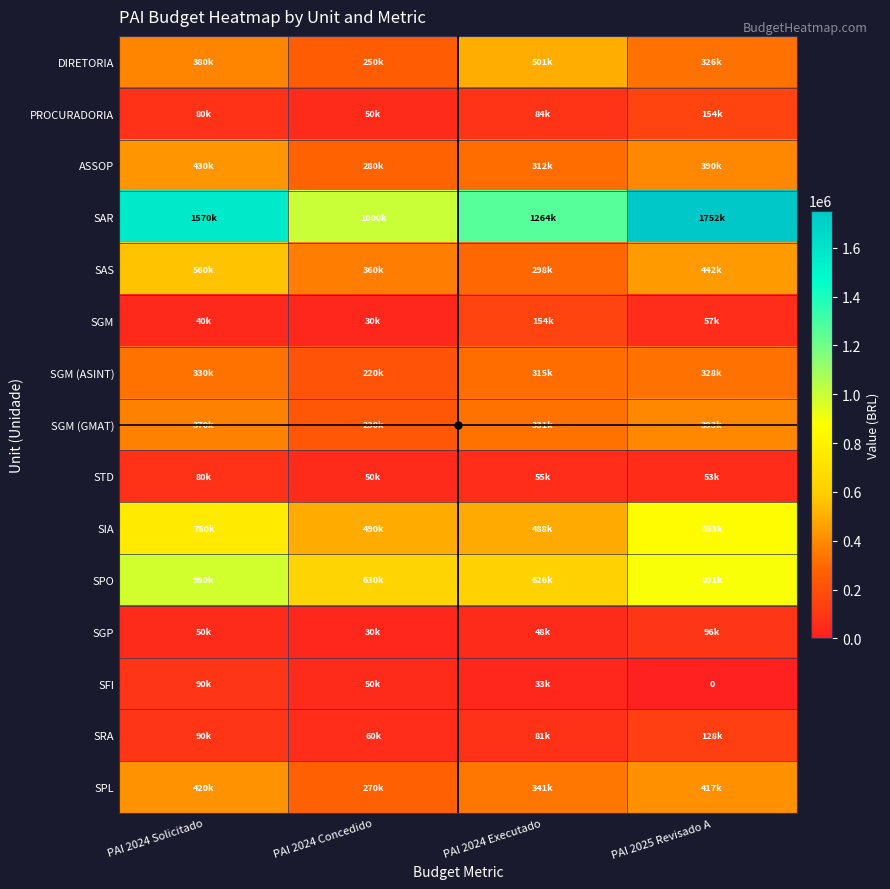

True or false: ASSOP has a value of 280000.0 at PAI 2024 Concedido.

True